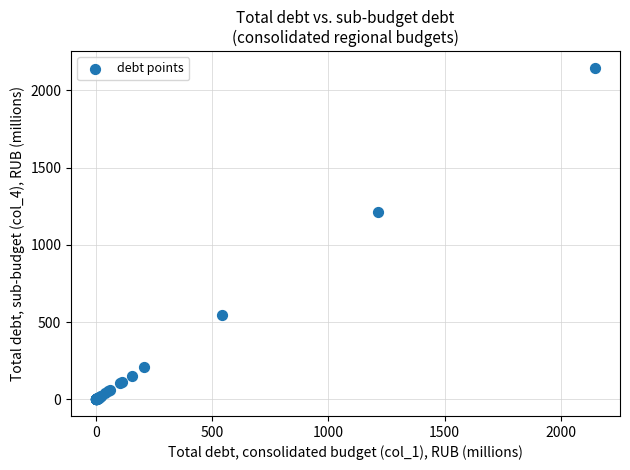

What Y value in the scatter plot is closest to 1073?

1214.7